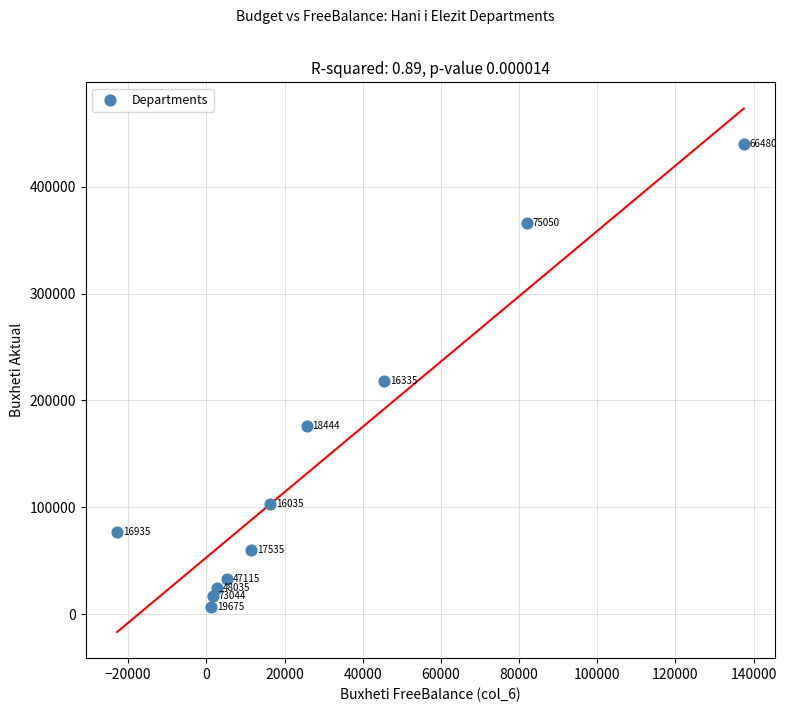

What Y value in the scatter plot is closest to 223266?

218130.0